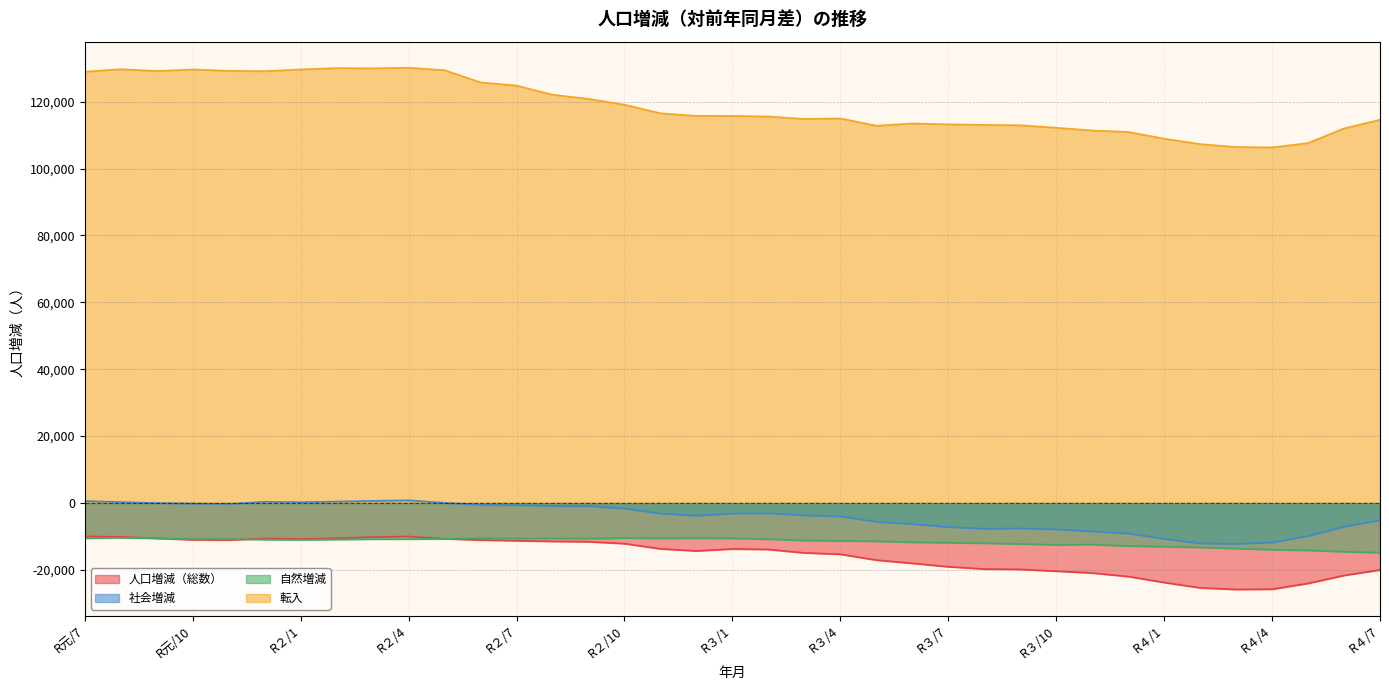

True or false: 転入 and 社会増減 cross at least once.

False